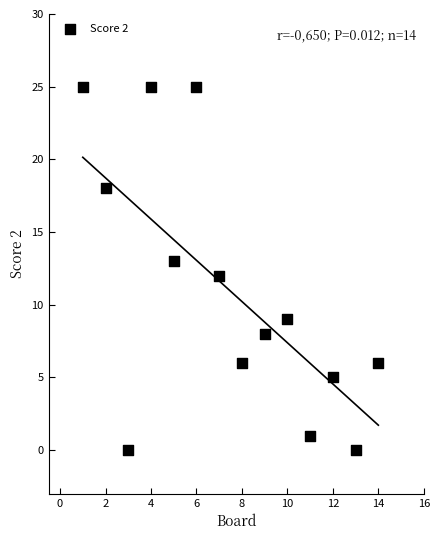

What is the range of Y values (max minus min)?

25